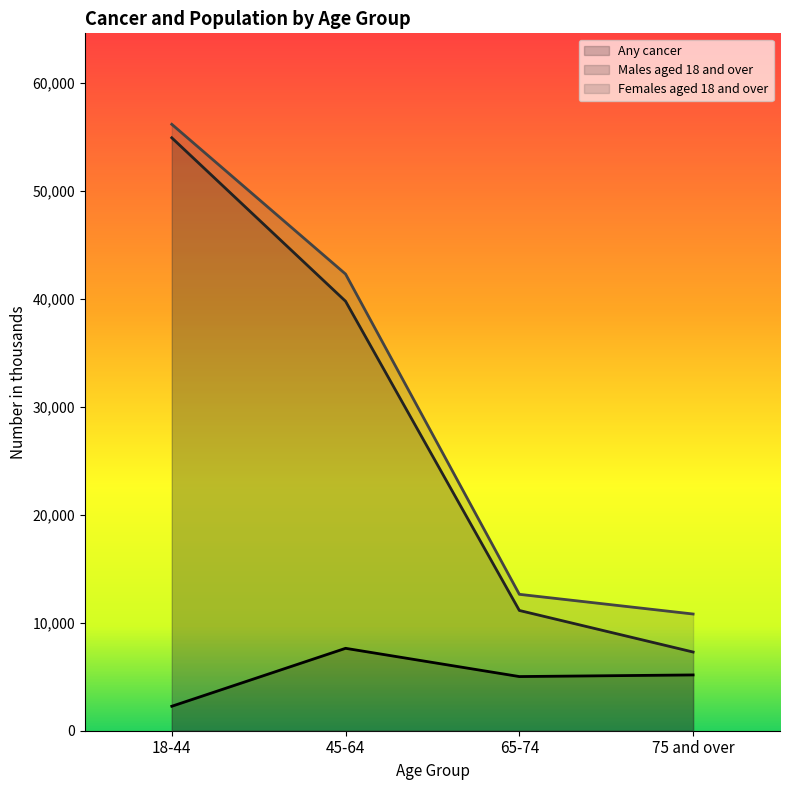

At 65-74, list the series in order from smallest to largest.

Any cancer, Males aged 18 and over, Females aged 18 and over